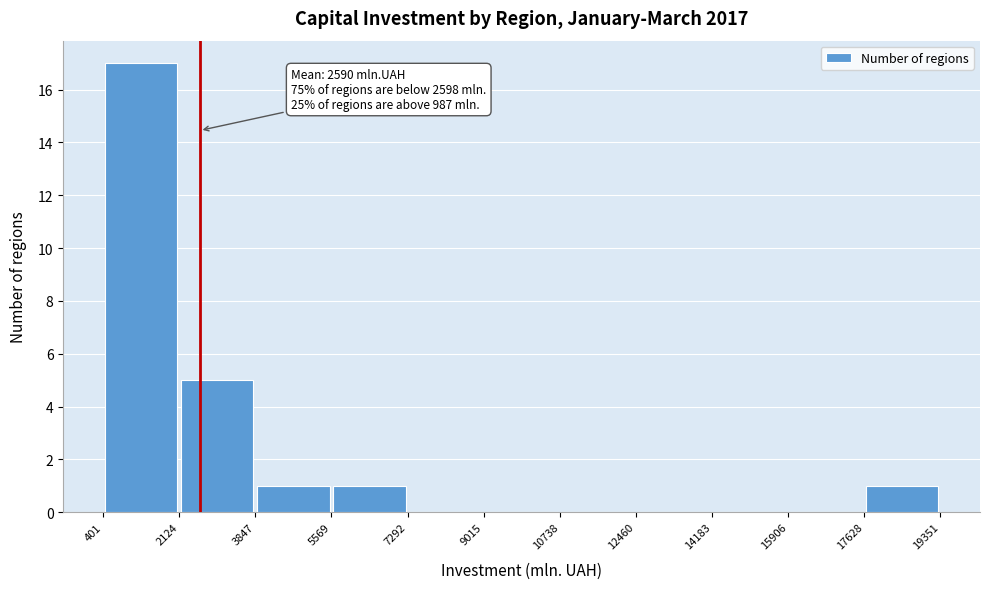

Which range on the x-axis has the tallest bar?

401 to 2124